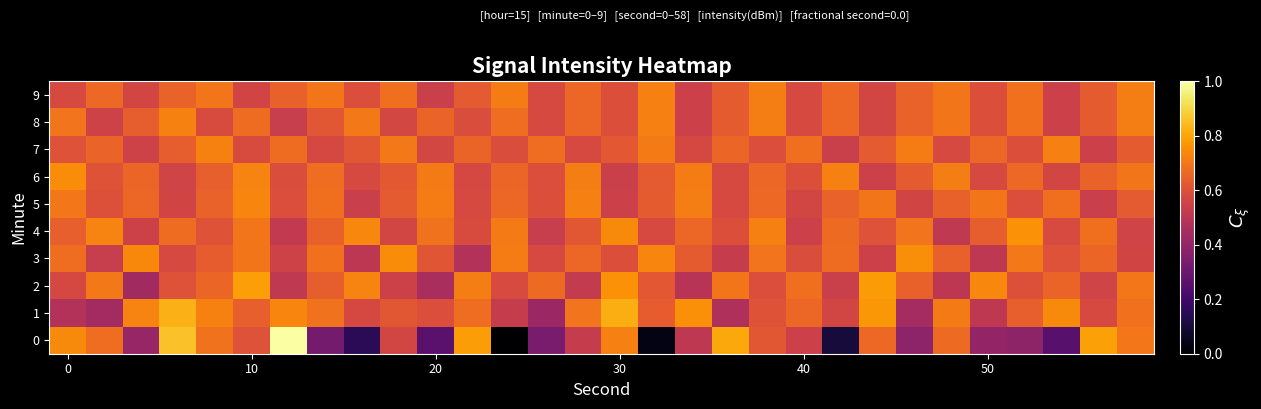

Which series has the largest total across all categories?

6